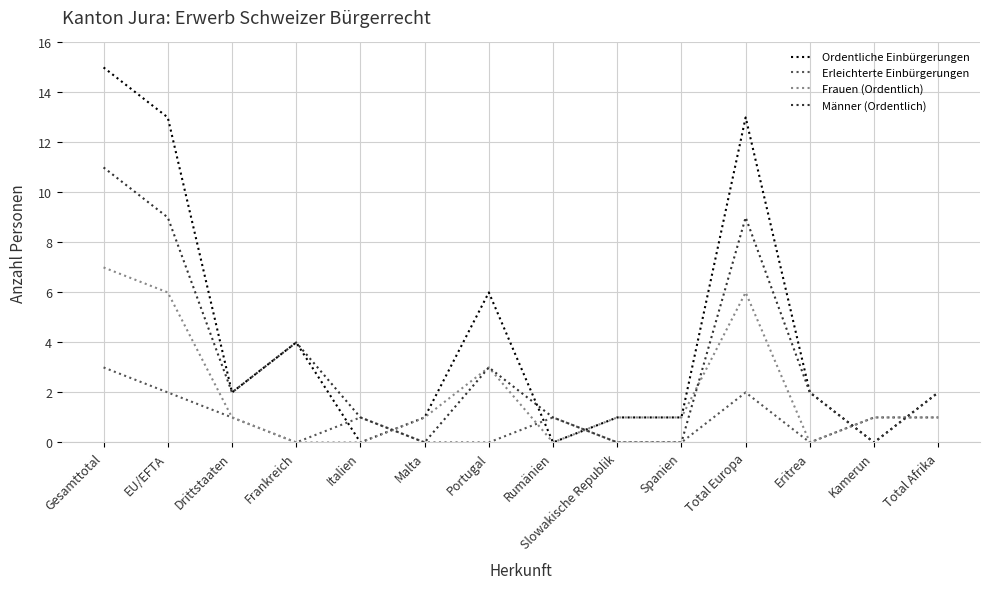

At which category does the chart reach its peak across all series?

Gesamttotal